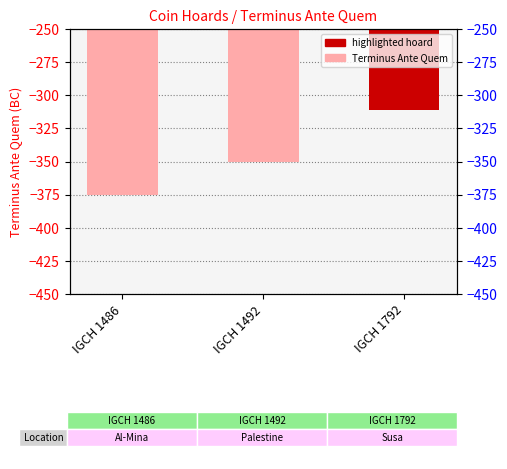

List the labels in order of value, smallest first.

IGCH 1486, IGCH 1492, IGCH 1792